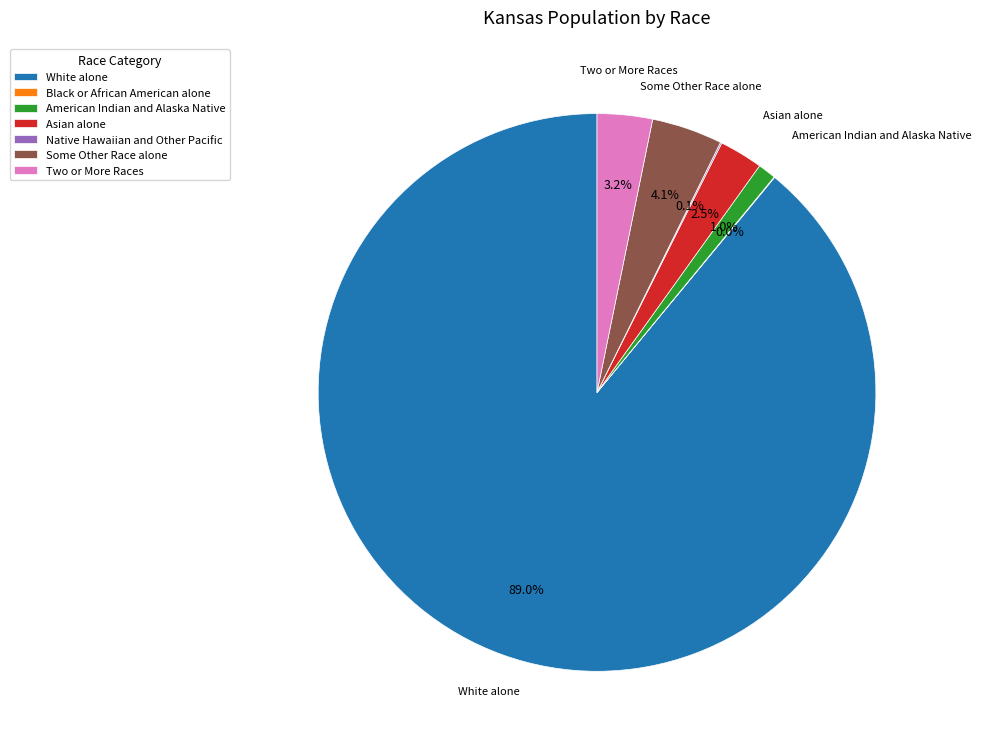

Is White alone the majority of the pie?

Yes